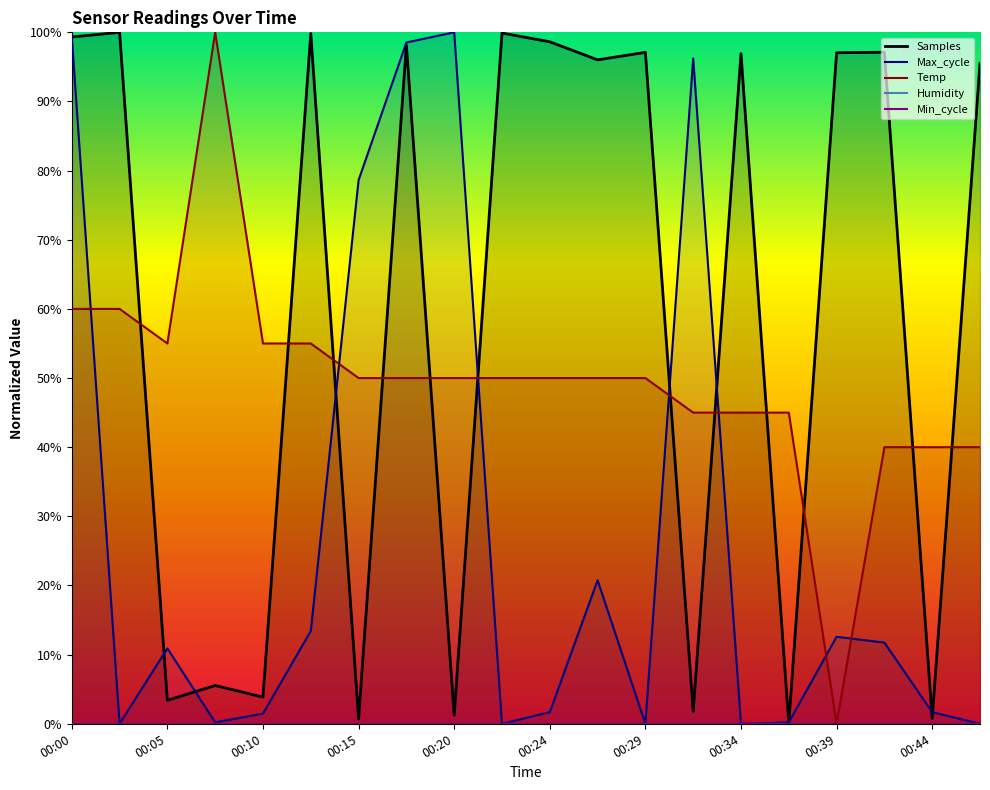

List the series in order of their peak value, lowest first.

Humidity, Min_cycle, Samples, Max_cycle, Temp